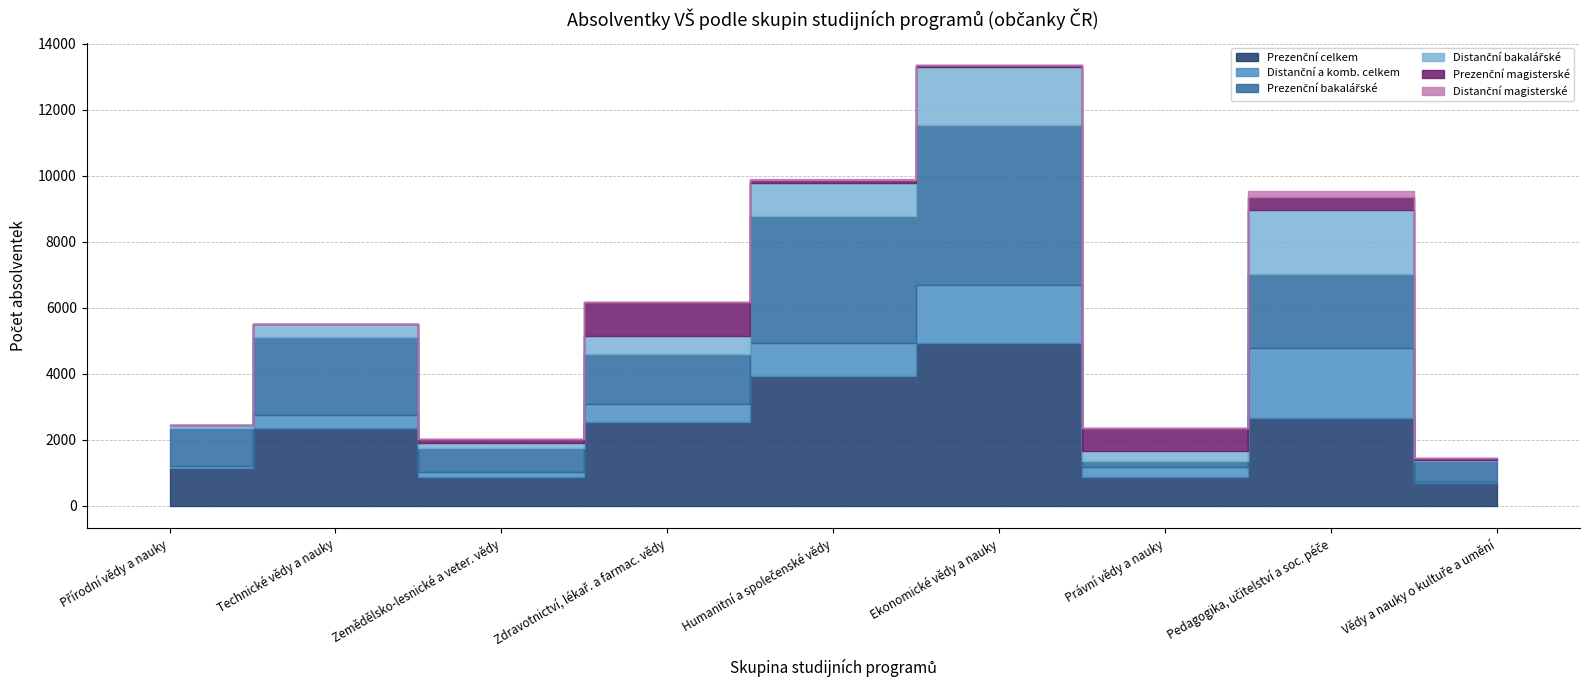

What is the difference between the Distanční a komb. celkem values at Vědy a nauky o kultuře a umění and Právní vědy a nauky?

260